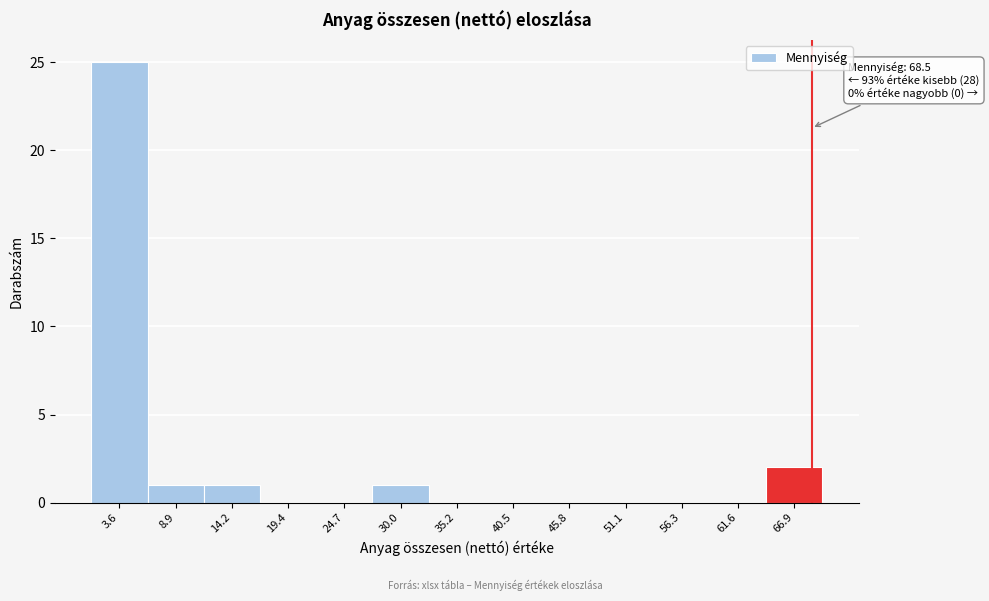

Over which range of the x-axis is the bar tallest?

1 to 6